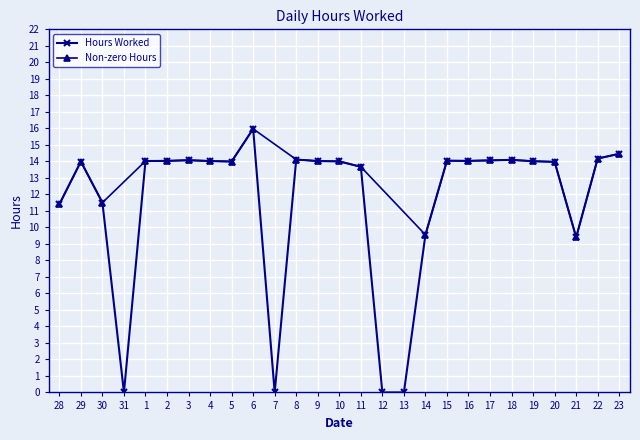

What is the greatest value displayed?

16.0